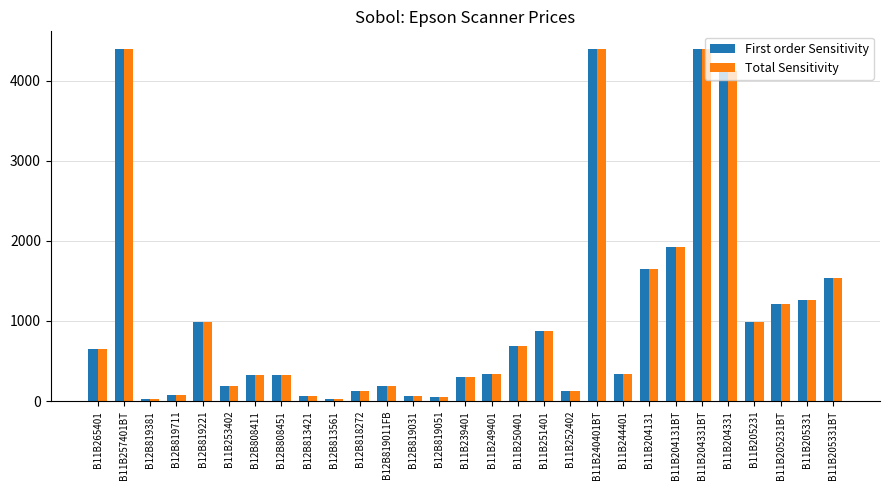

What is the difference between the second highest and minimum values in the First order Sensitivity series?

4371.4